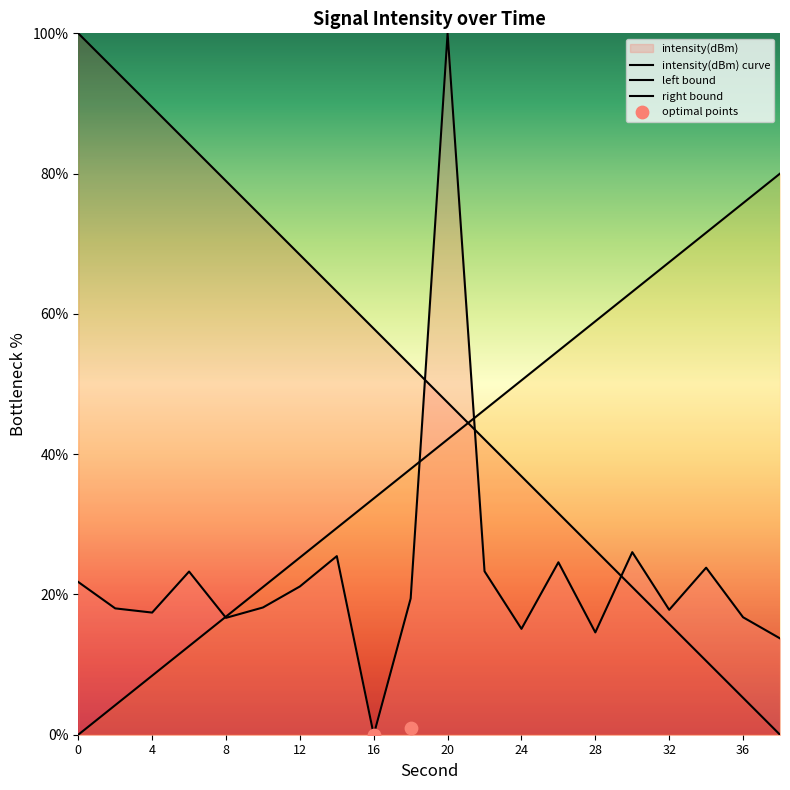

What is the change in value from 8 to 32?

+1.1